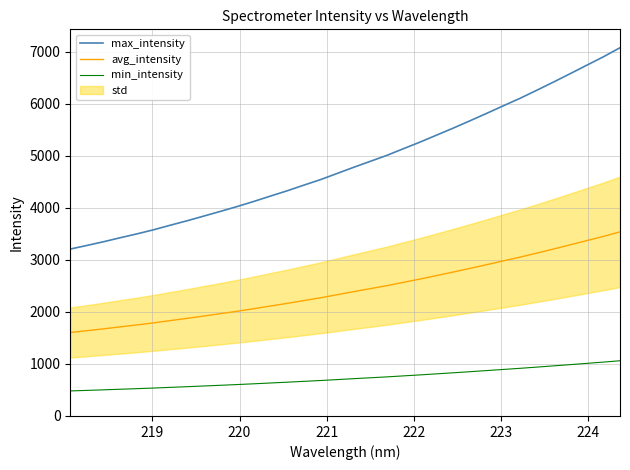

True or false: max_intensity and min_intensity intersect in this chart.

False